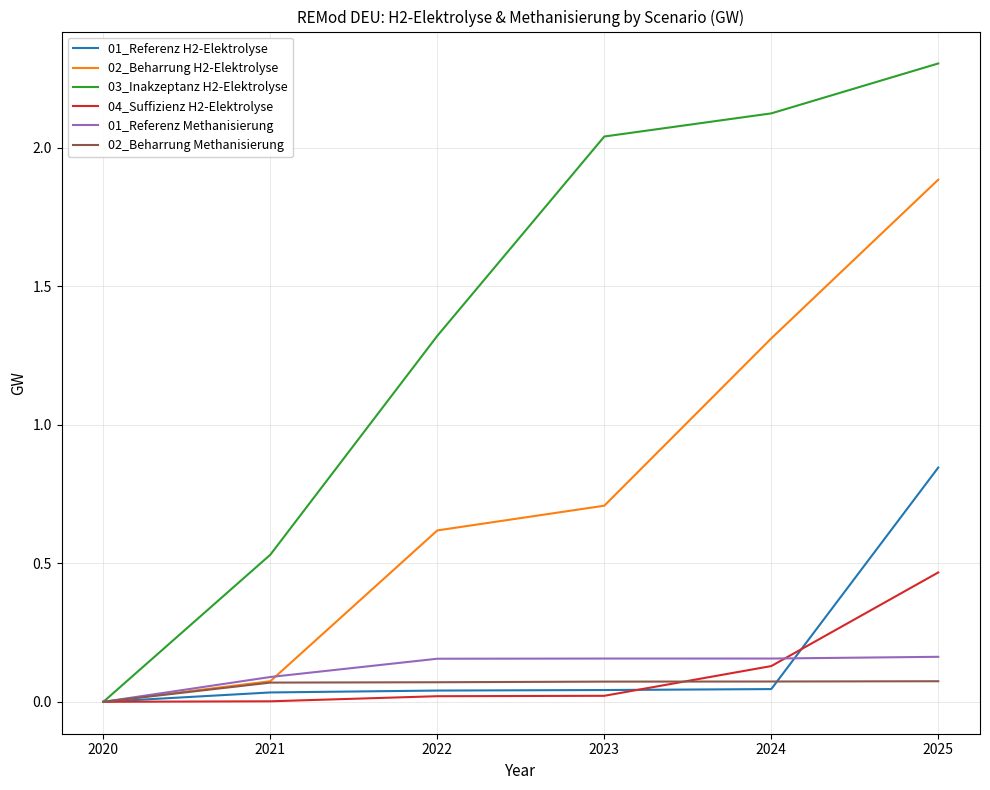

How many lines are shown in the chart?

6